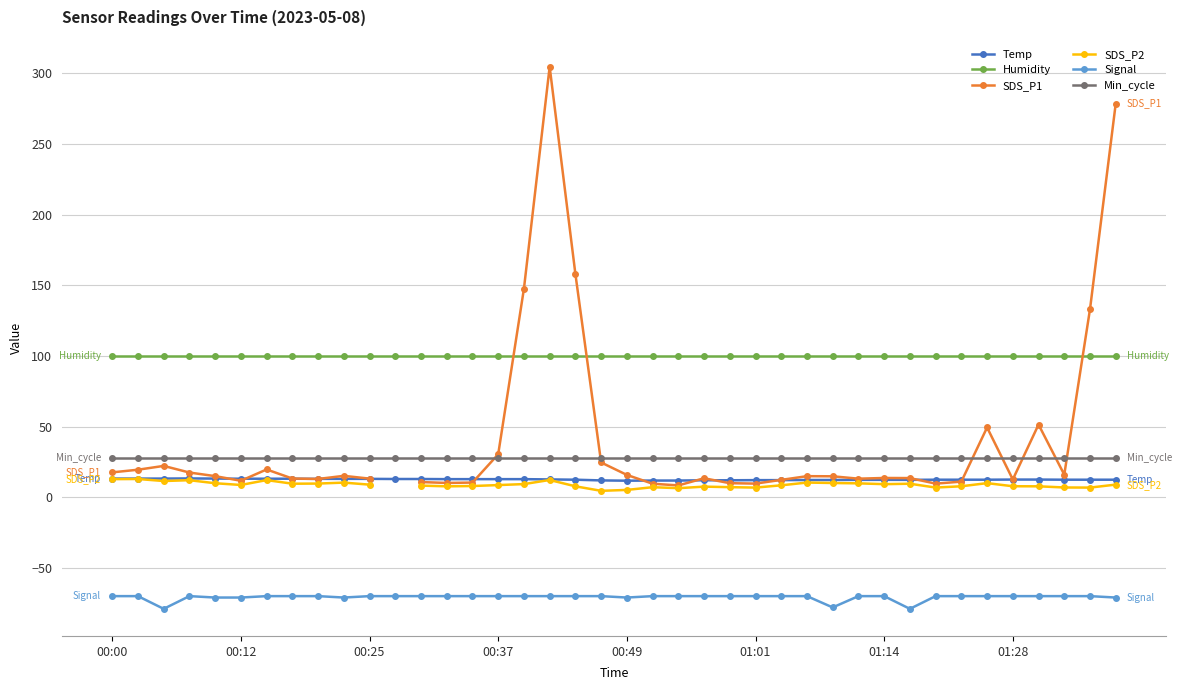

What is the sum of all Temp values?

502.5